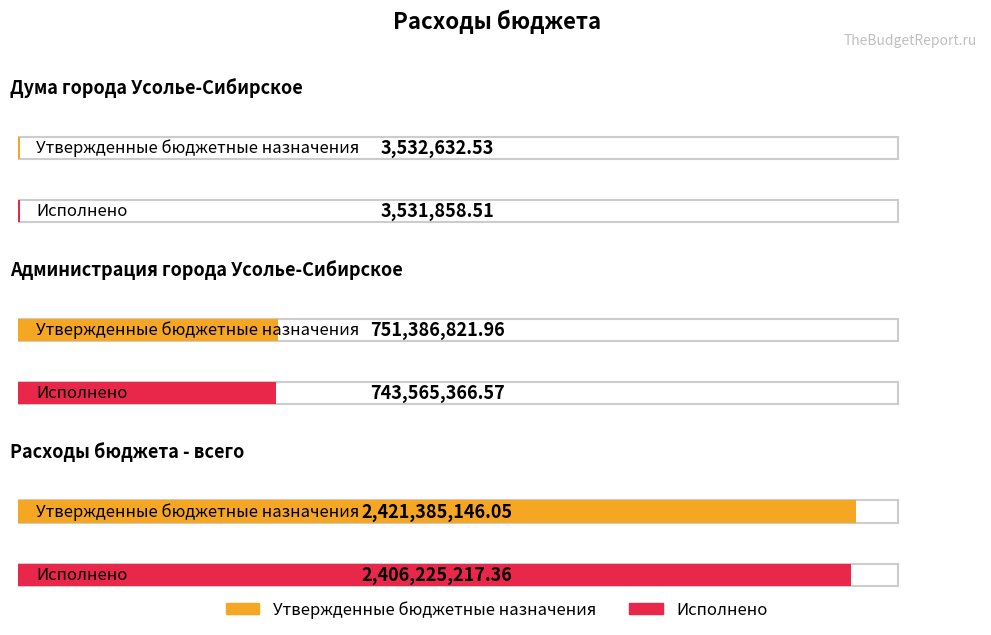

List the labels in order of Утвержденные бюджетные назначения value, smallest first.

Дума города Усолье-Сибирское, Администрация города Усолье-Сибирское, Расходы бюджета - всего